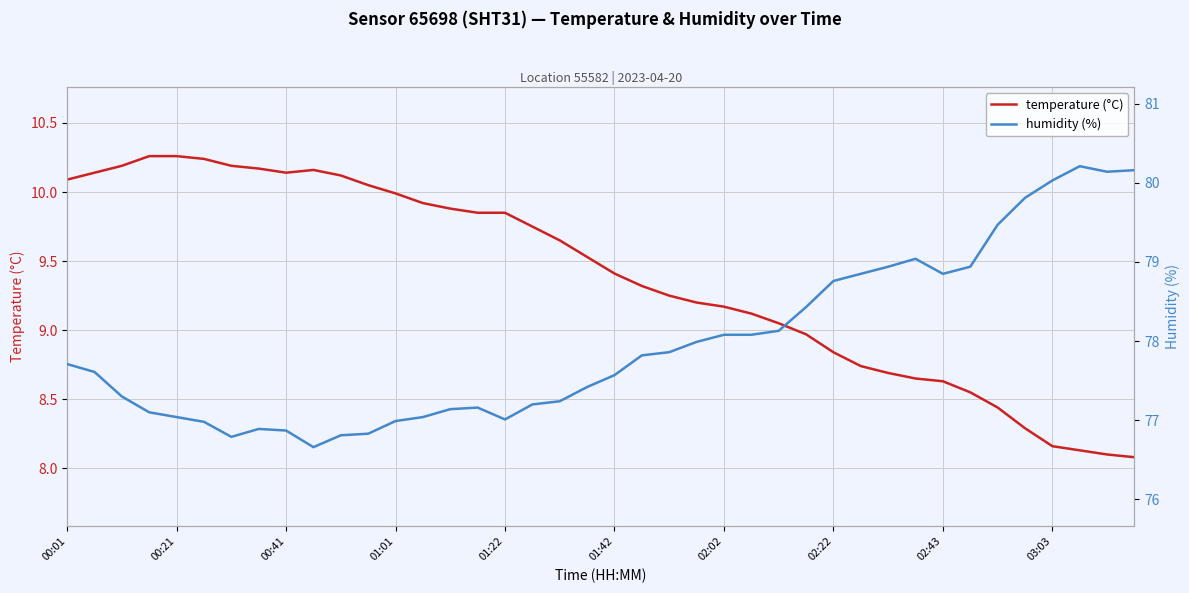

True or false: temperature (°C) and humidity (%) cross at least once.

False